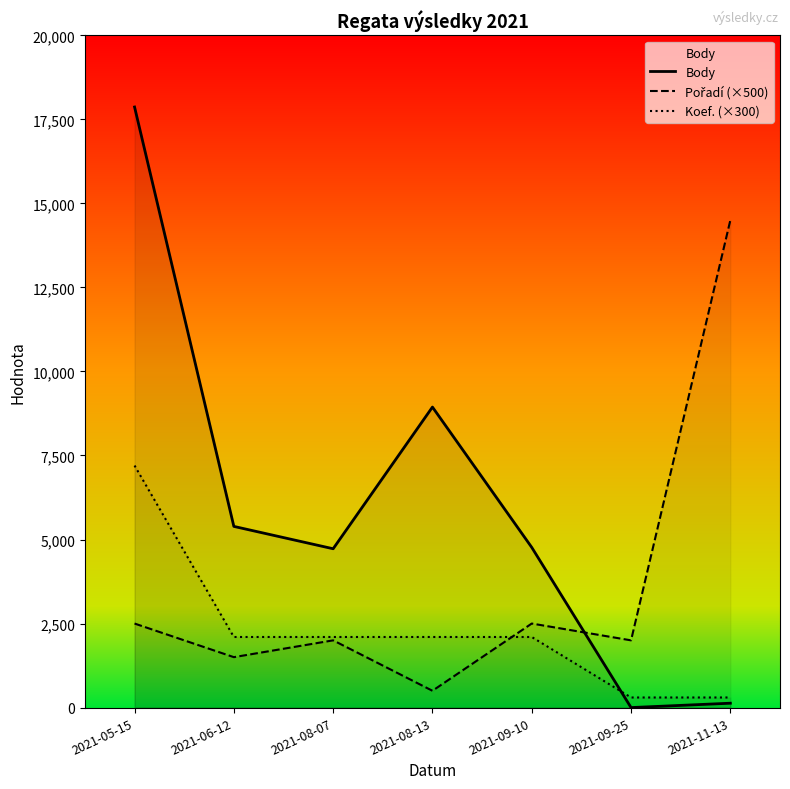

Read the Pořadí (×500) value at 2021-08-07.

2000